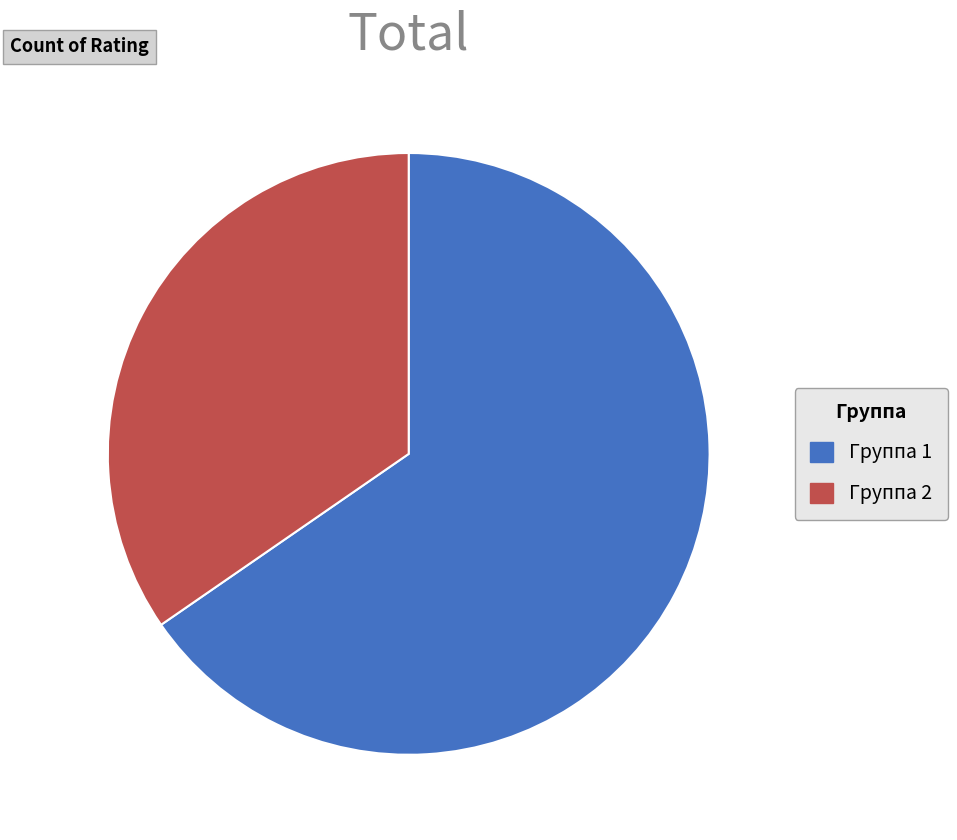

Is the sum of Группа 1 and Группа 2 greater than half?

Yes